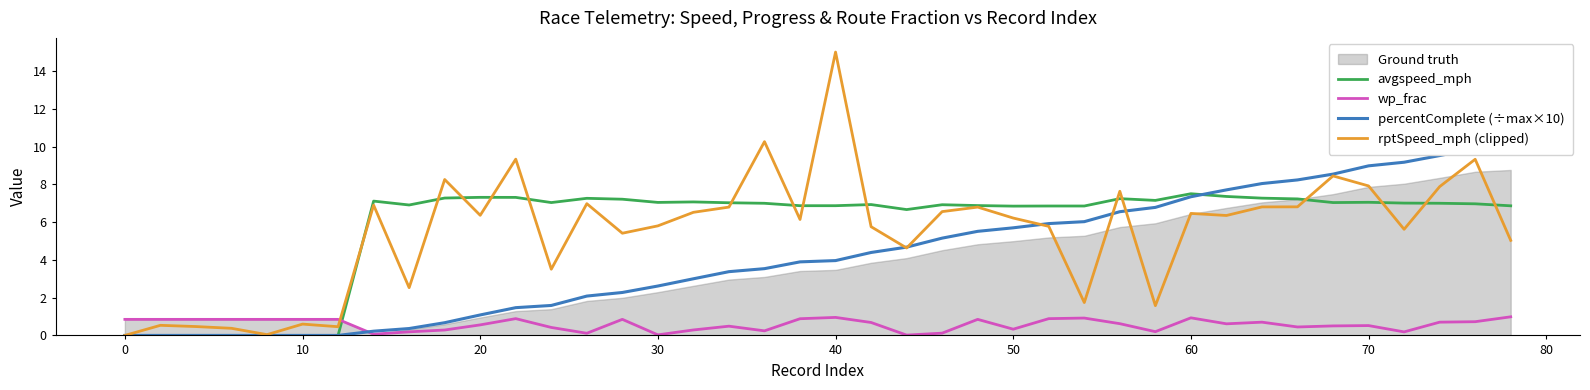

How many data points in rptSpeed_mph (clipped) are above 6?

22